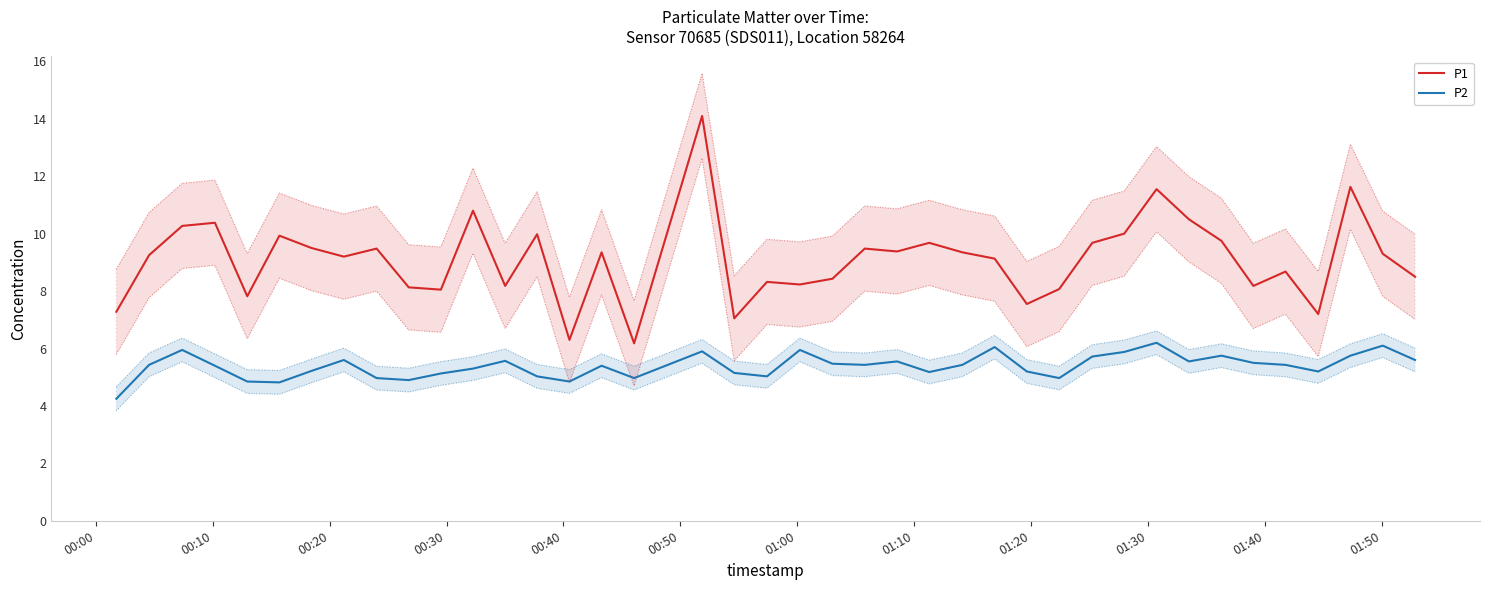

True or false: P1 and P2 cross at least once.

False